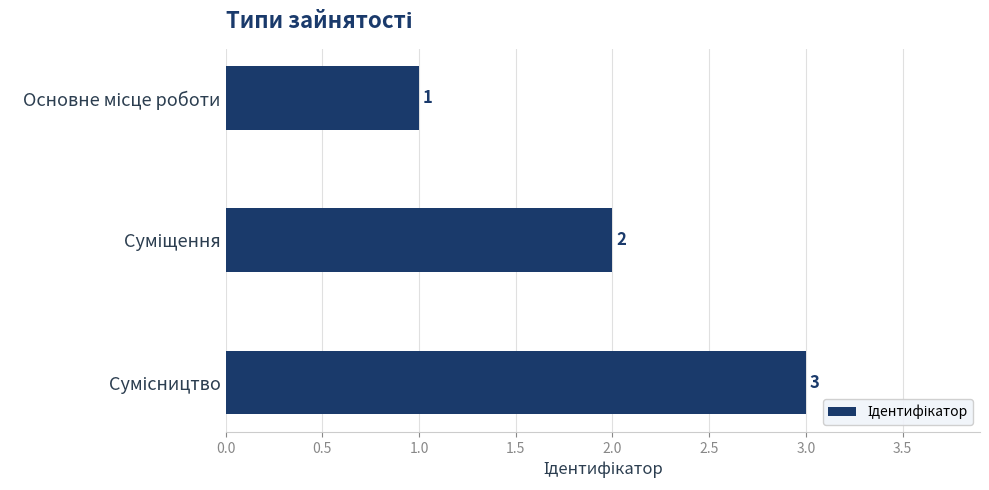

What is the value of the 3rd bar from the top?

3